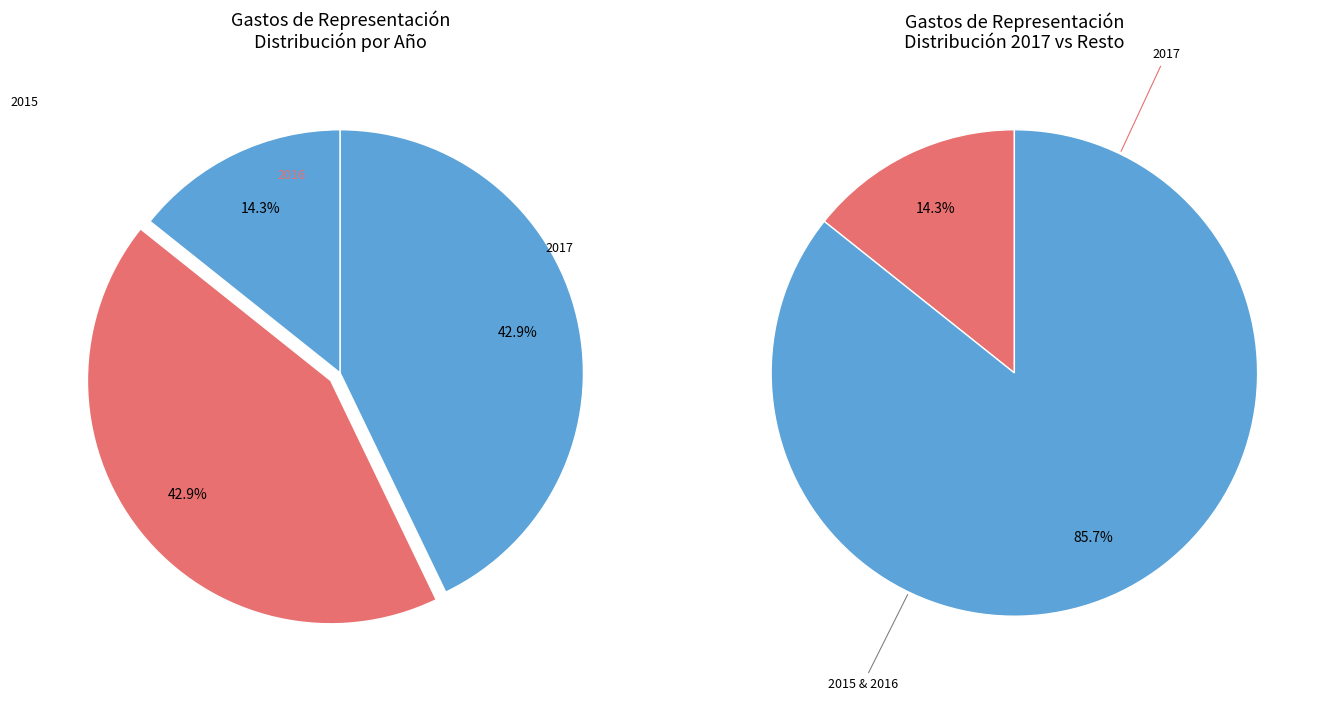

Does 2016 represent more than half of the total?

No